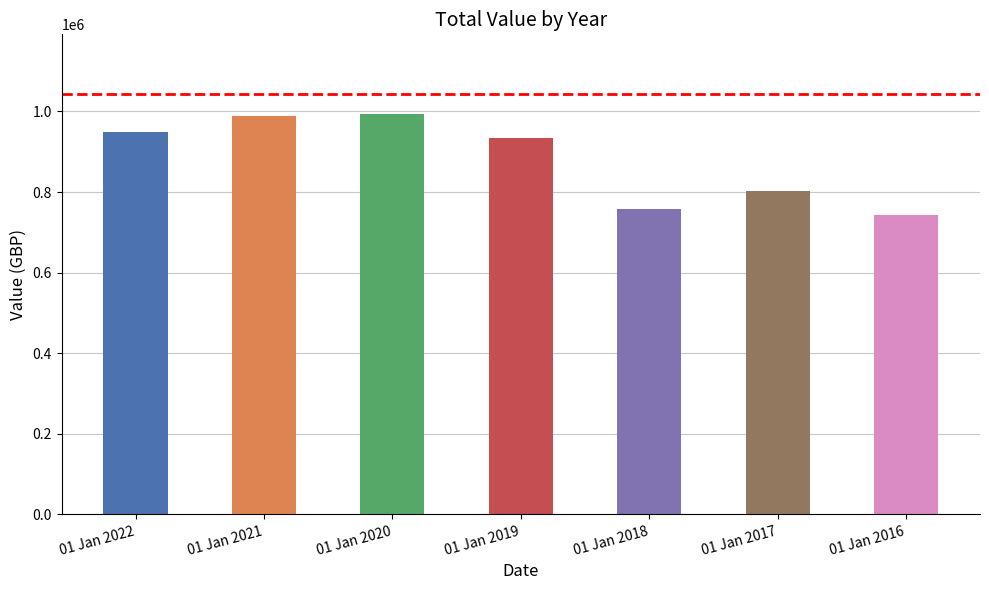

What is the smallest value displayed?

743442